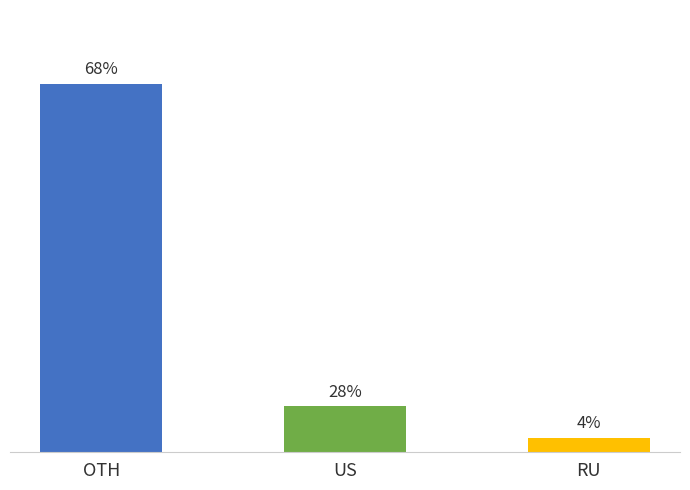

Are the bars horizontal?

No